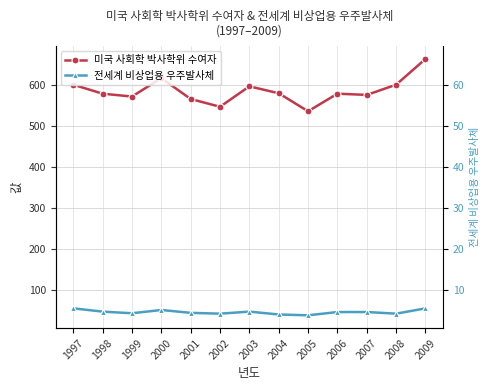

The value of 미국 사회학 박사학위 수여자 at 2002 is 547. True or false?

True